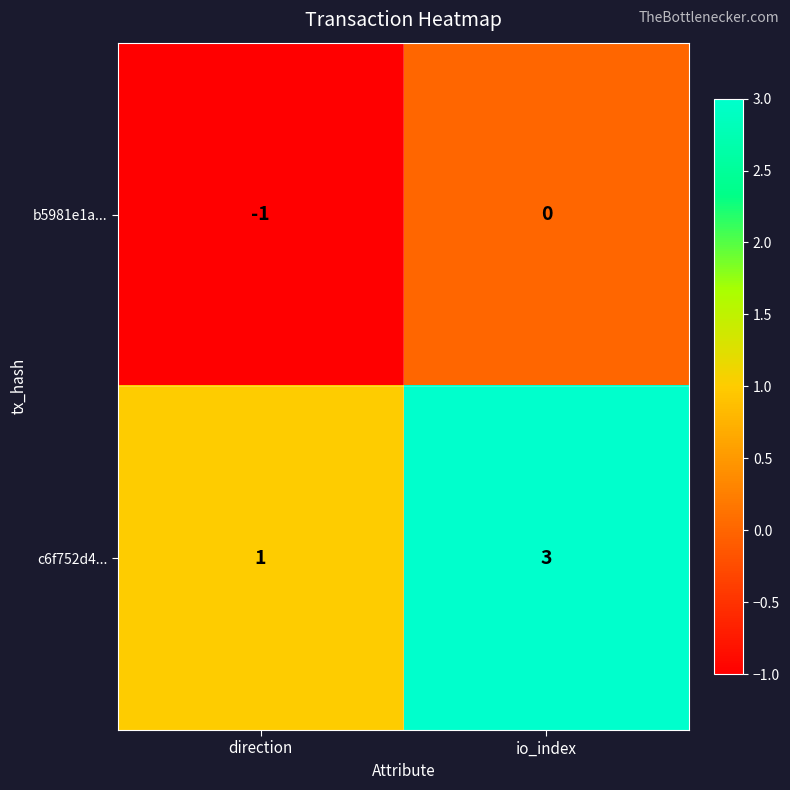

At io_index, list the series in order from largest to smallest.

c6f752d4..., b5981e1a...